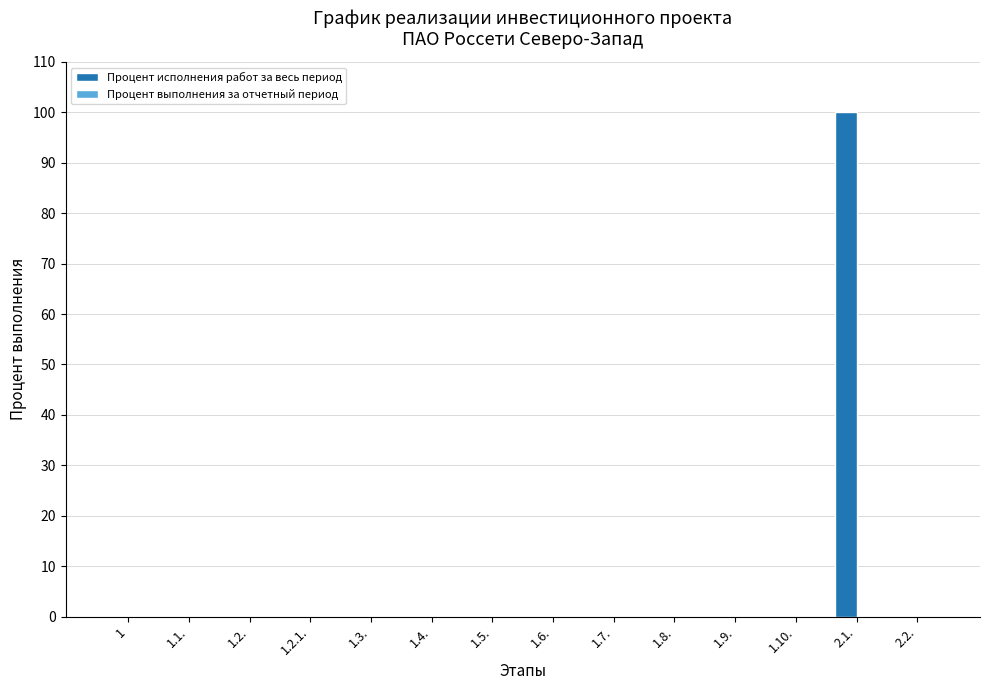

What is the greatest value displayed?

100